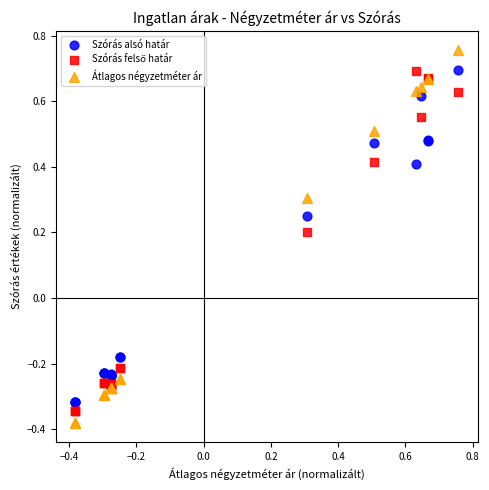

What is the X range (max minus min) for the scatter plot?

1.1